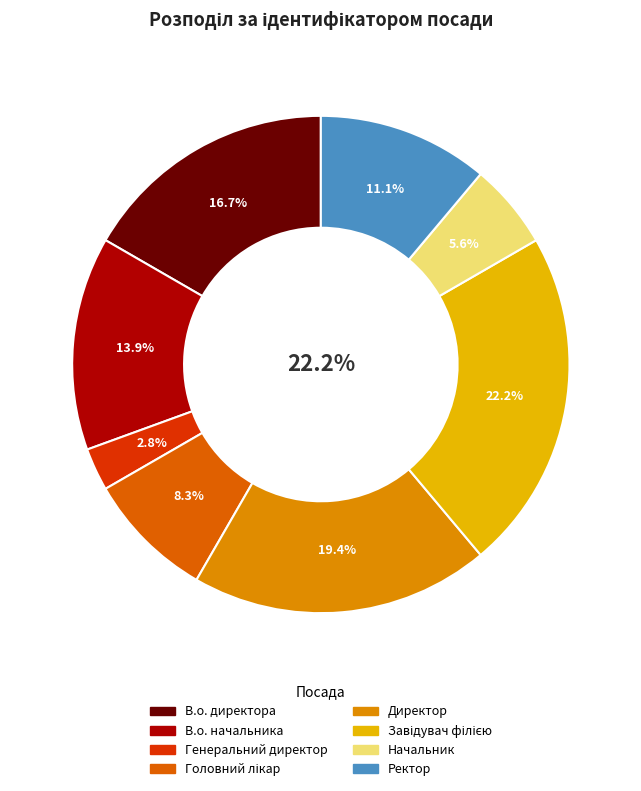

Does Директор account for over 50% of the chart?

No